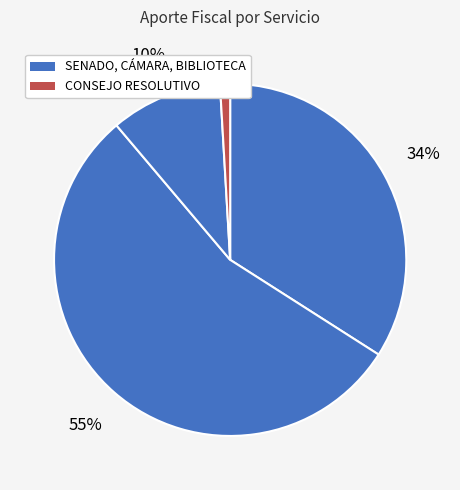

How many segments does this pie chart have?

4